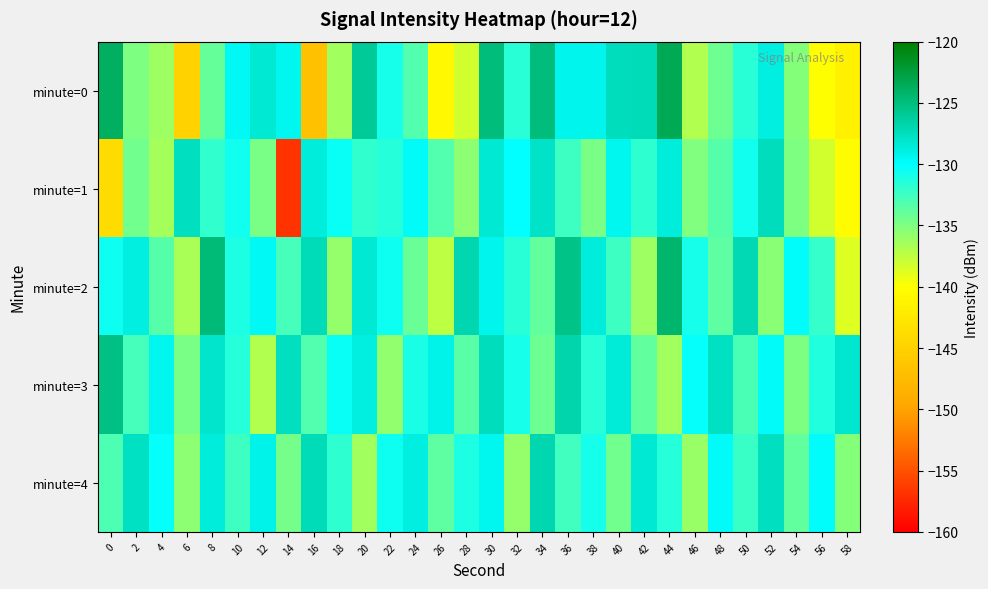

Rank the series by their maximum value, from highest to lowest.

minute=0, minute=2, minute=3, minute=4, minute=1